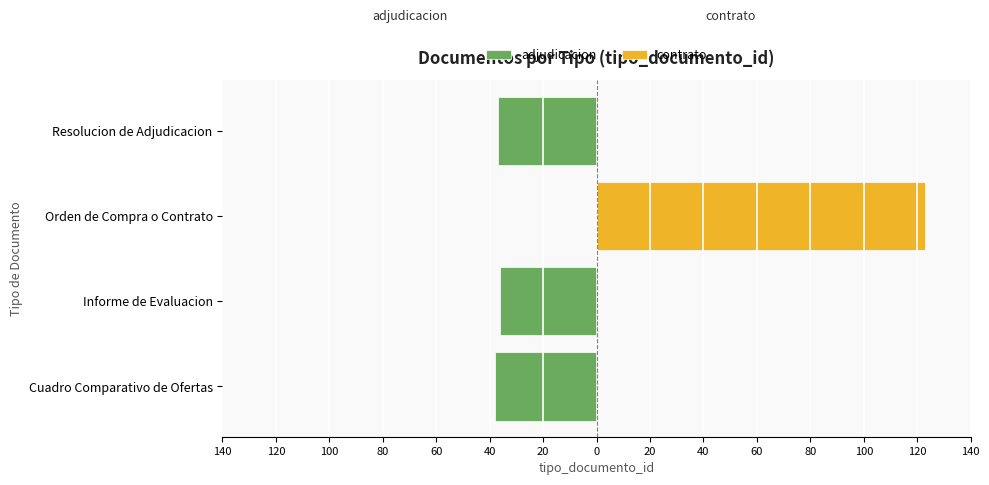

What is the minimum value shown in the chart?

-38